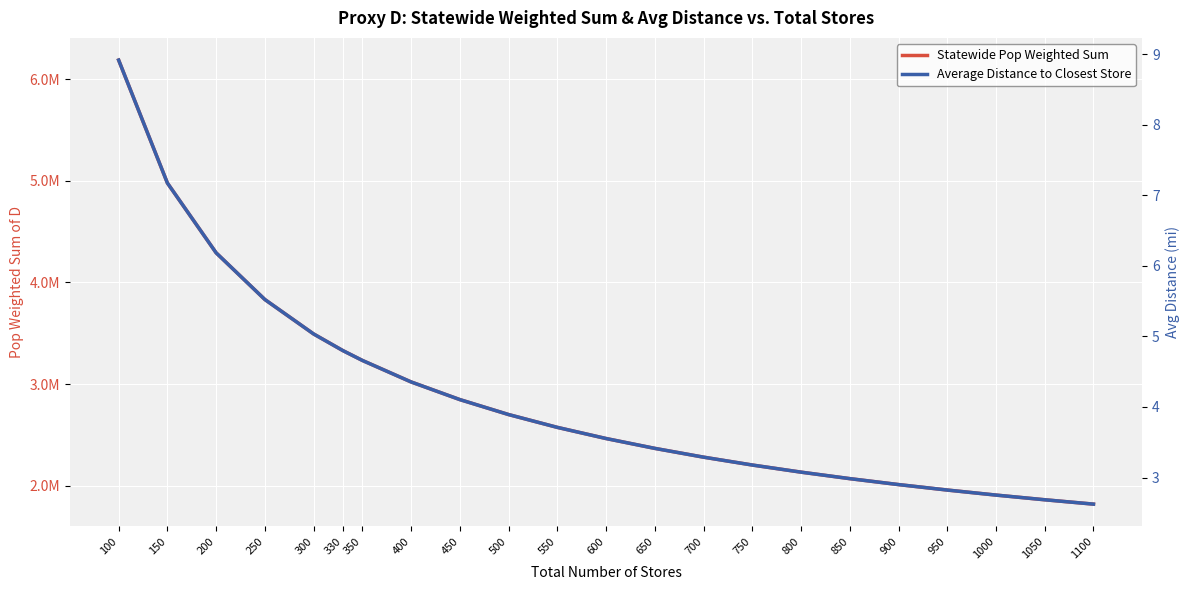

What is the maximum value for Statewide Pop Weighted Sum?

6186850.2